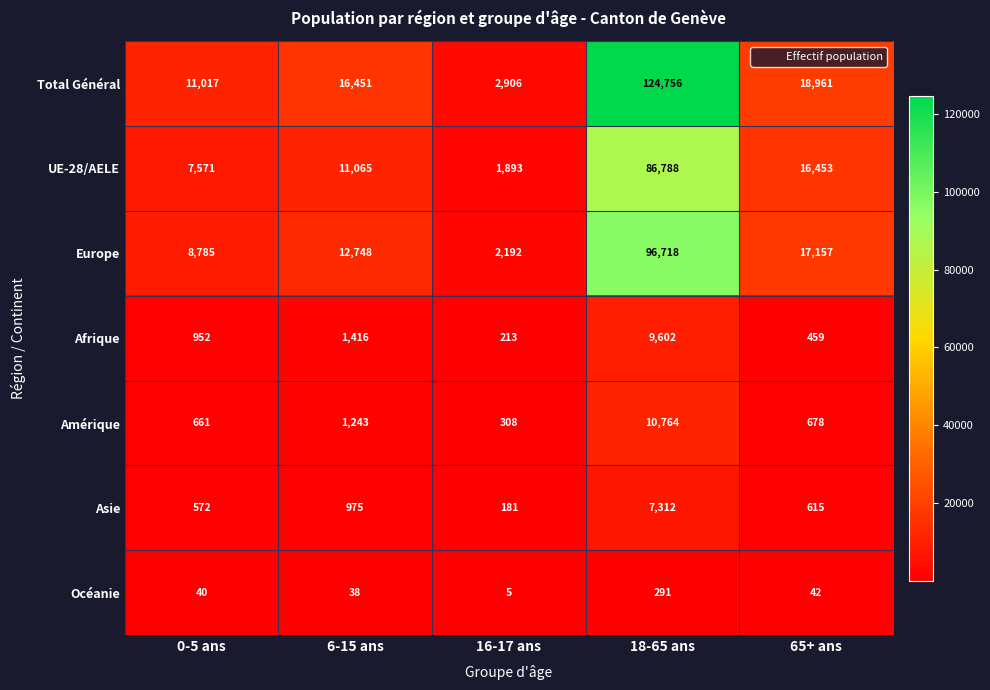

At which category is the sum across all series the highest?

18-65 ans